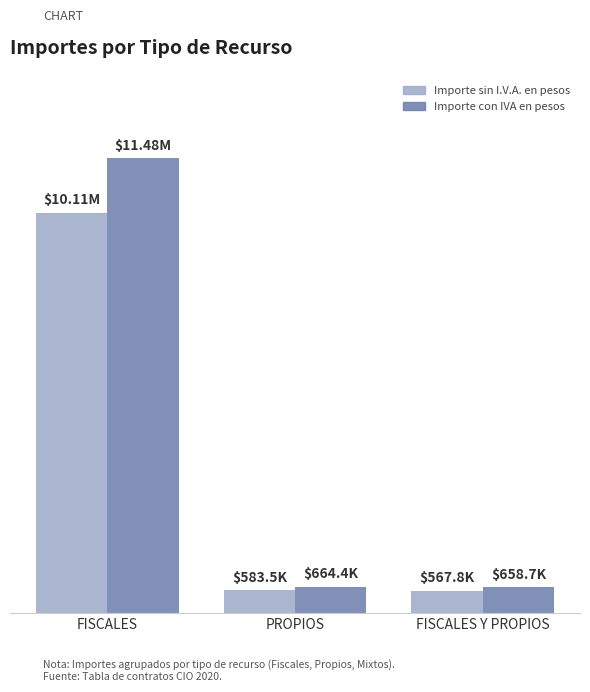

What is the difference between the maximum and minimum values in the Importe sin I.V.A. en pesos series?

9539253.1